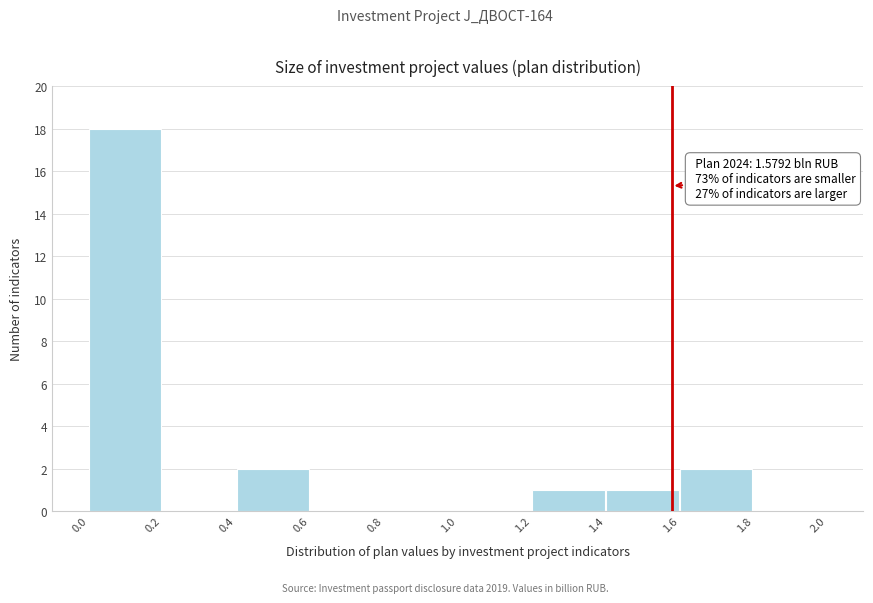

Over which range of the x-axis is the bar tallest?

0.0 to 0.2